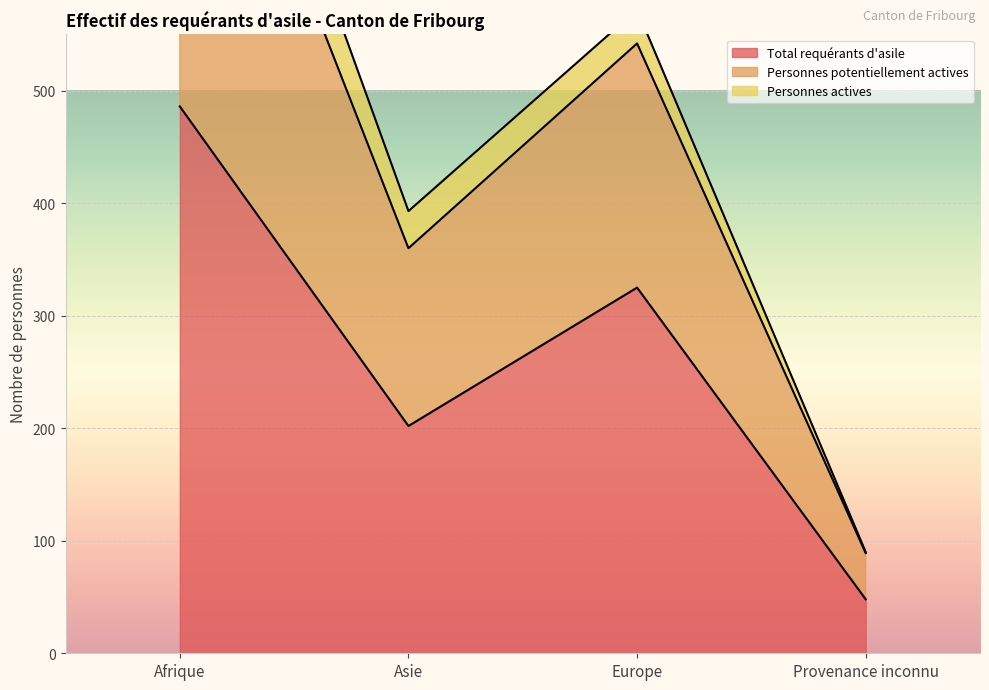

The value of Personnes potentiellement actives at Afrique is 956. True or false?

True